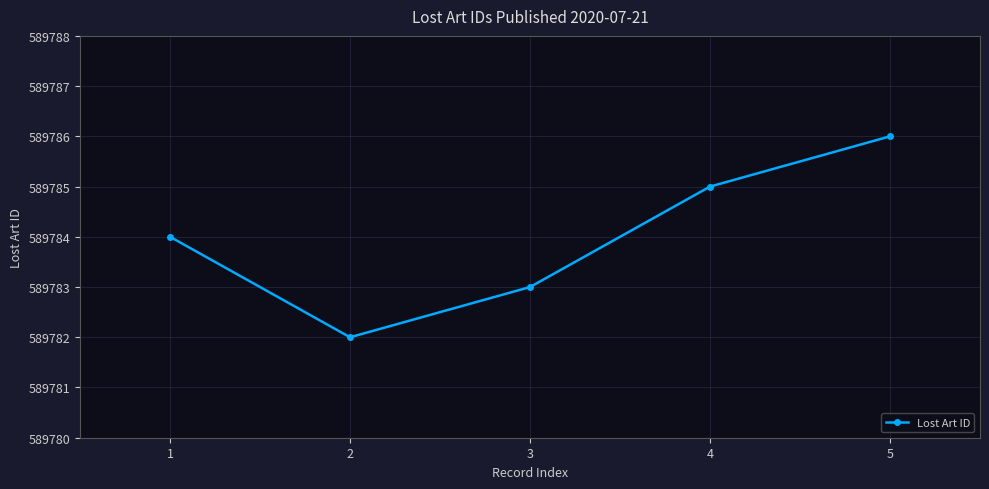

The chart shows a value of 589783 at 3. True or false?

True